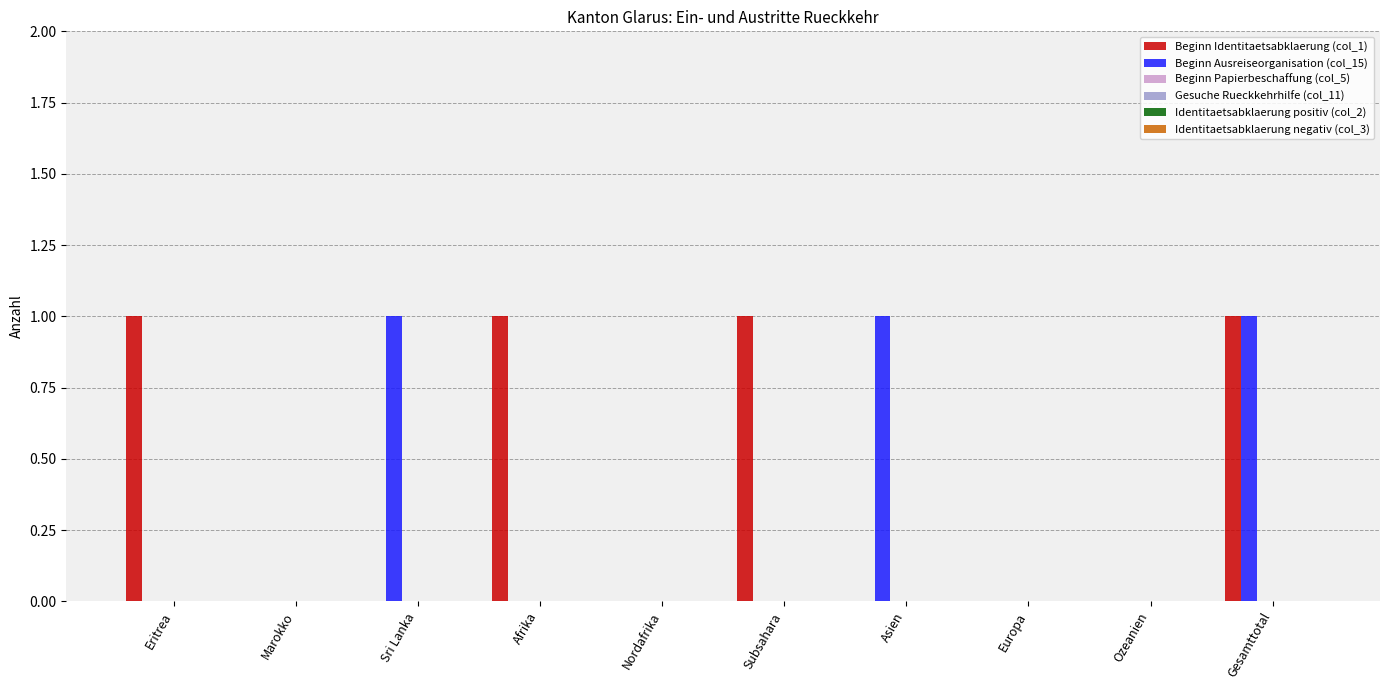

What is the sum of all Beginn Ausreiseorganisation (col_15) values?

3